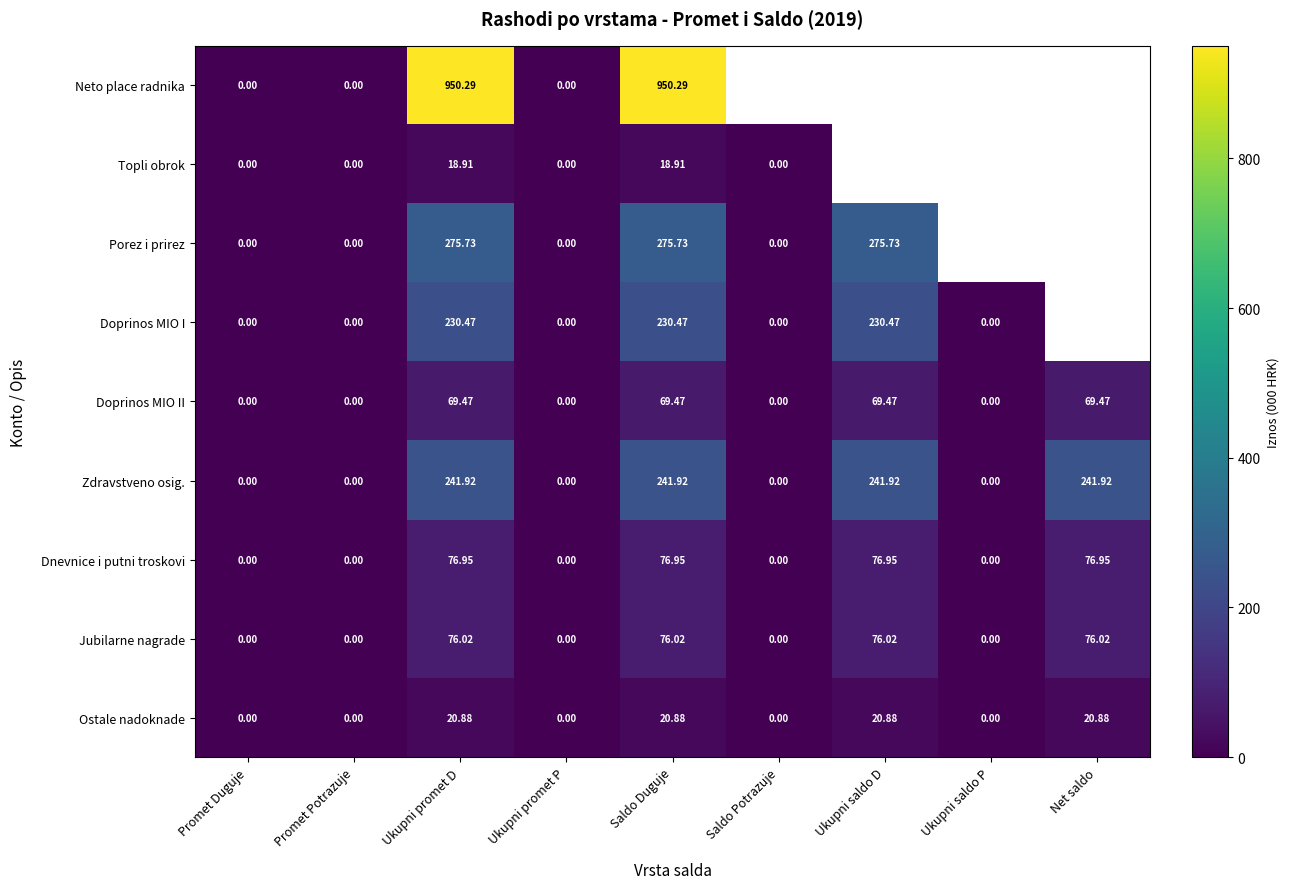

Between Promet Duguje and Saldo Duguje, which series saw the biggest shift?

Neto place radnika